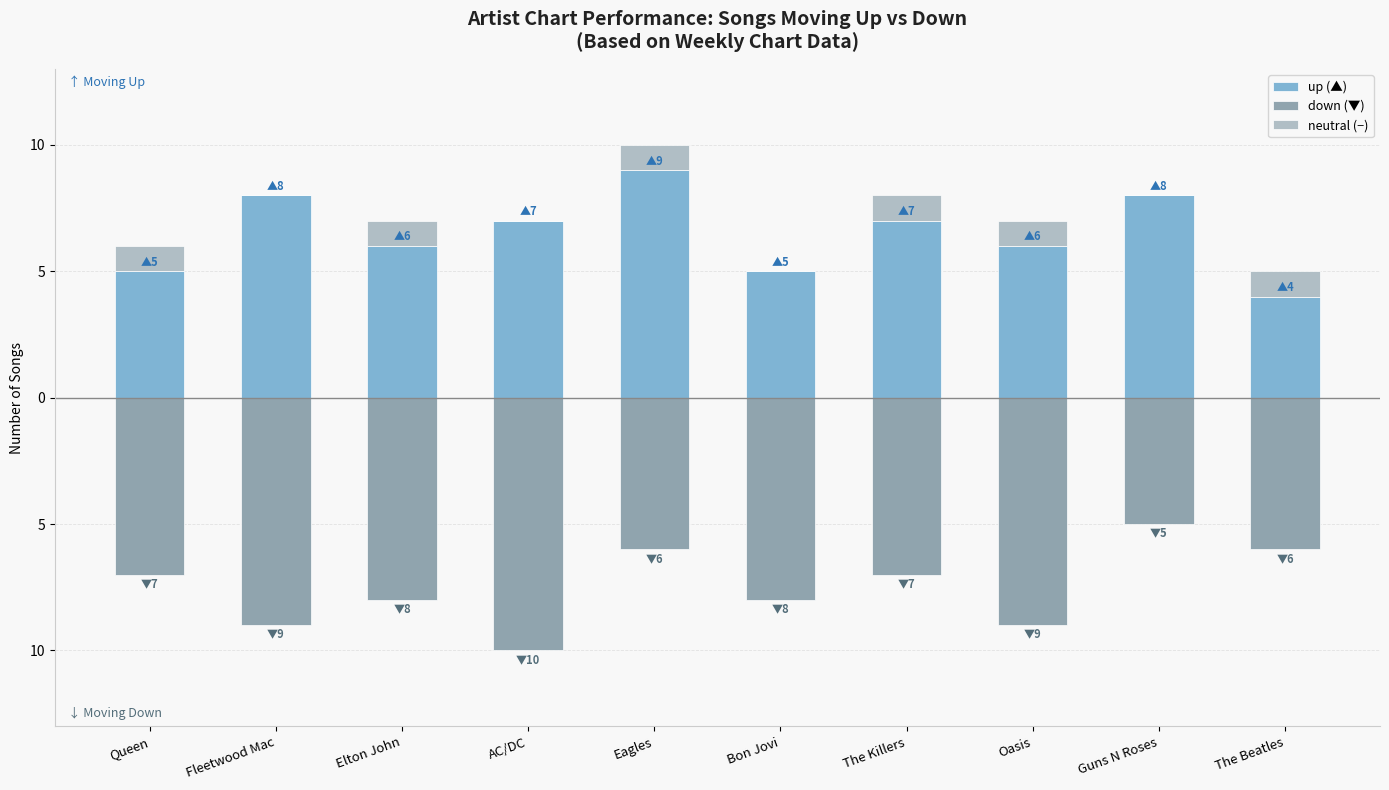

Is it true that up (▲) equals 9 at Eagles?

True